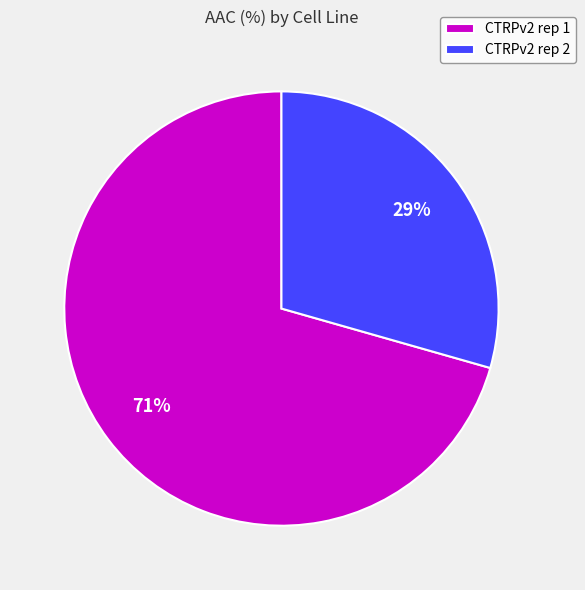

Rank the categories by value from highest to lowest.

CTRPv2 rep 1, CTRPv2 rep 2